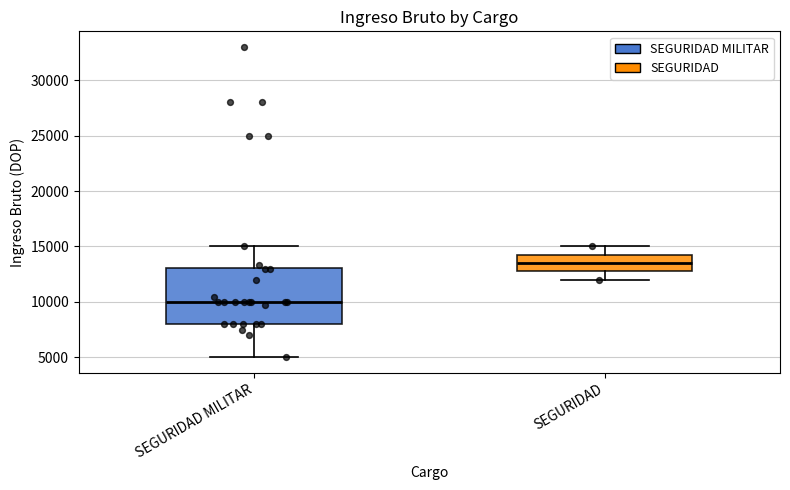

Reading left to right, read every box against the y-axis: the position of its median line, the range the box covers, and the ends of its whiskers. The values are not printed on the chart, so give them approximately, as read against the axis.

SEGURIDAD MILITAR: median 10000, box 8000 to 13000, whiskers 5000 to 15000
SEGURIDAD: median 13500, box 13000 to 14500, whiskers 12000 to 15000